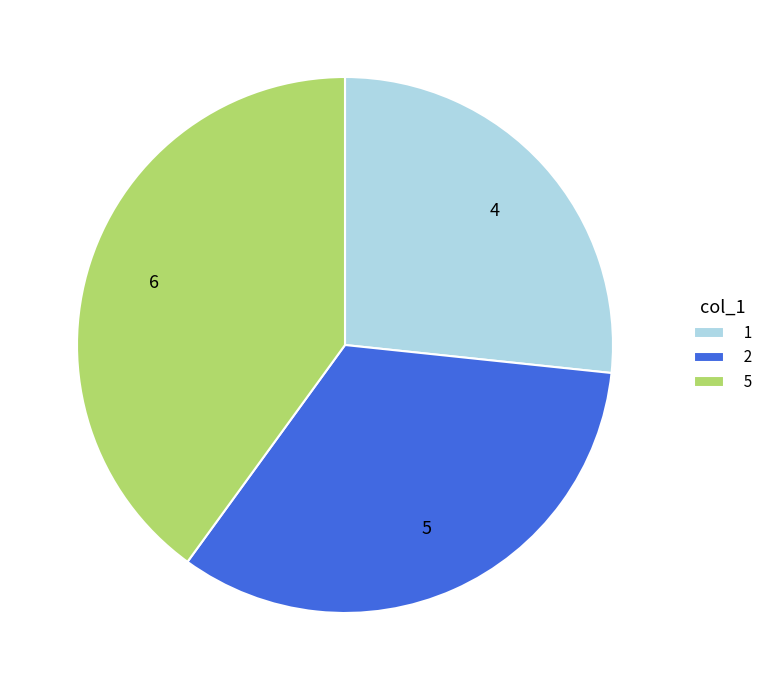

The 1 slice represents 36% of the pie. True or false?

False